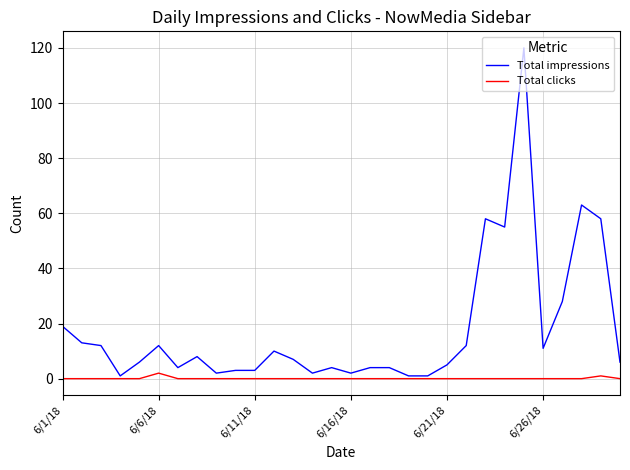

What is the greatest value displayed?

120